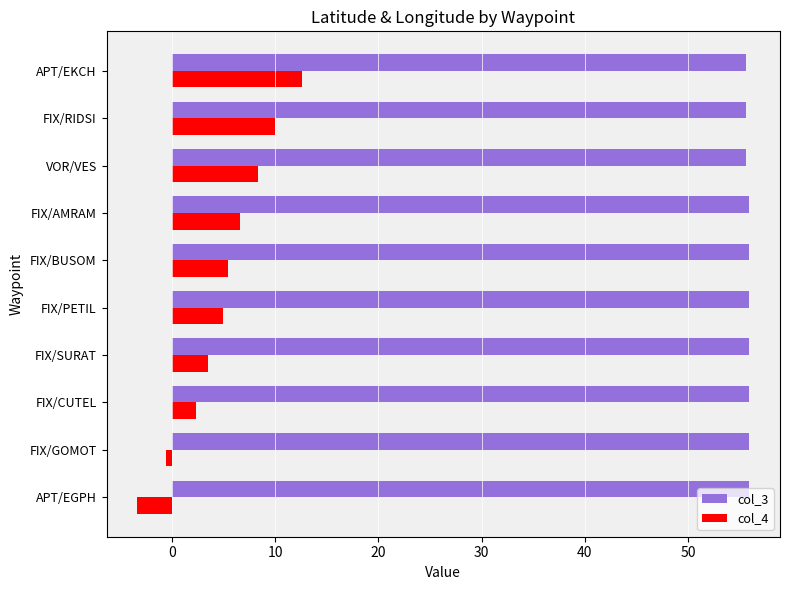

The col_3 series shows 55.9 at FIX/CUTEL. True or false?

True